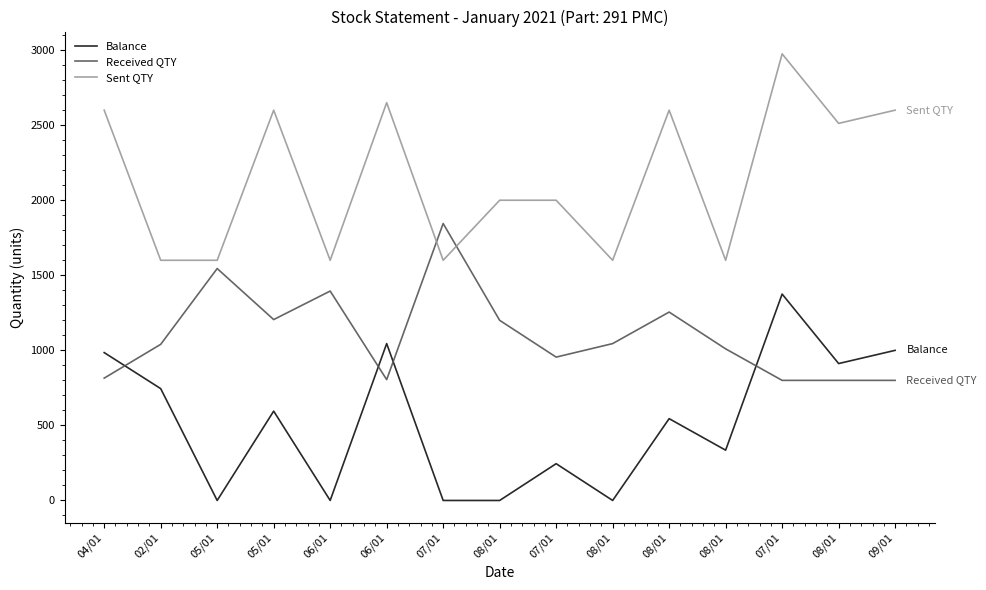

Does the chart have visible grid lines?

No